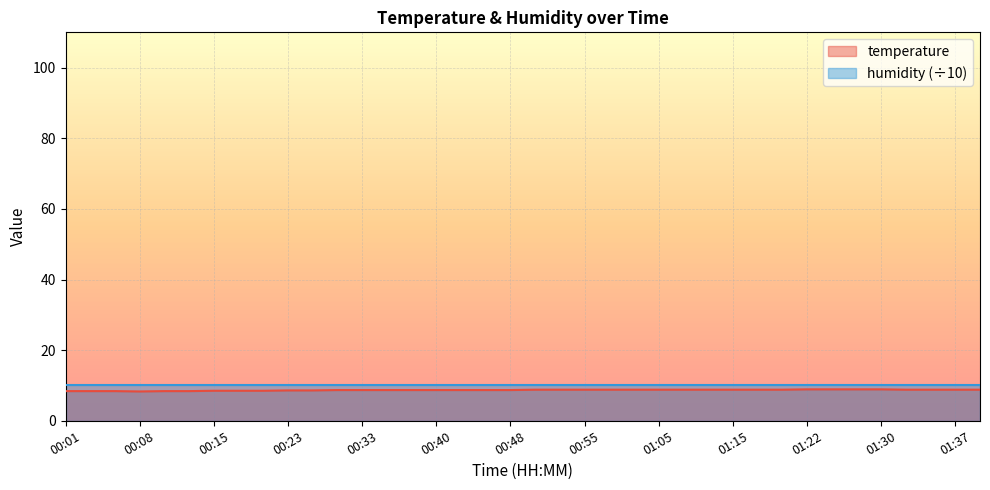

How many lines are shown in the chart?

2